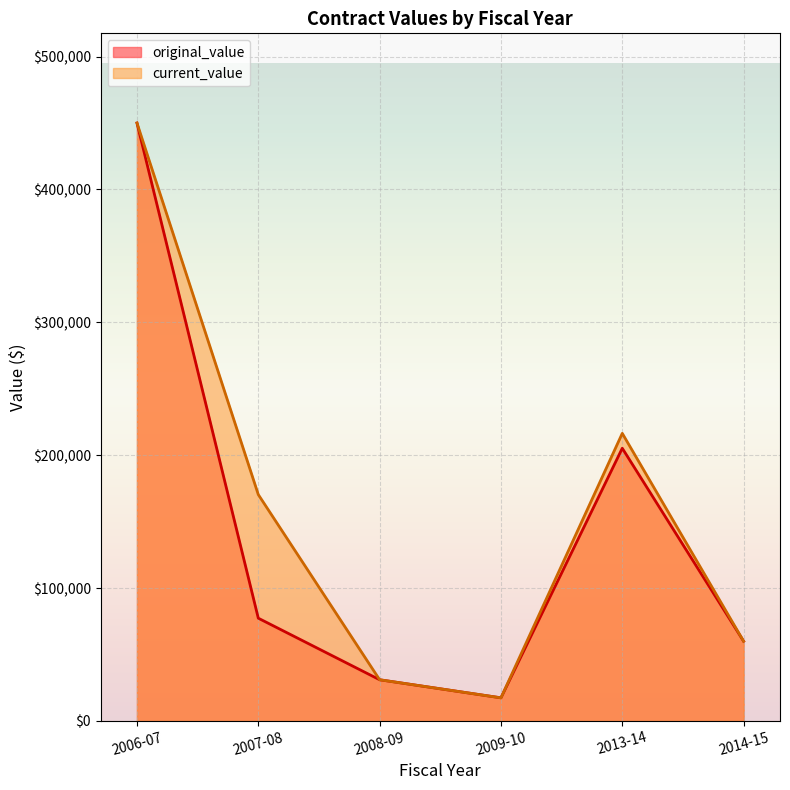

At how many categories does at least one series exceed 442429?

1